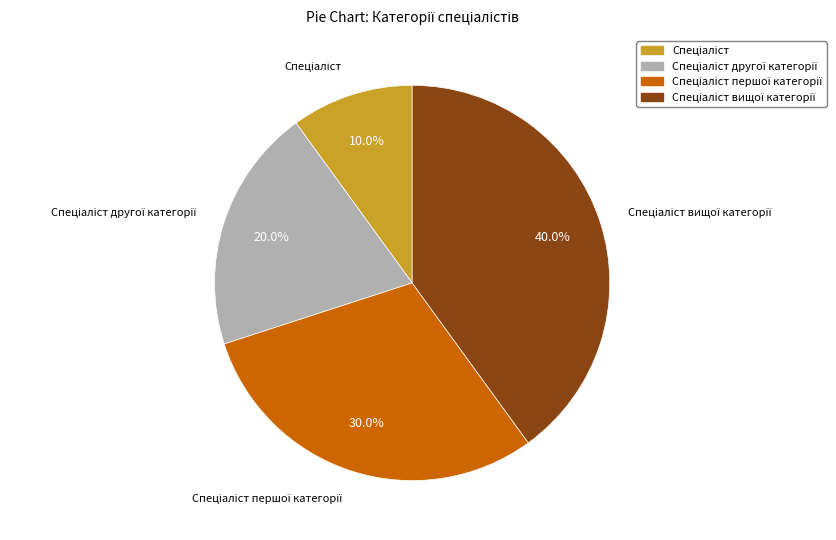

Is there any slice that represents more than half of the pie?

No